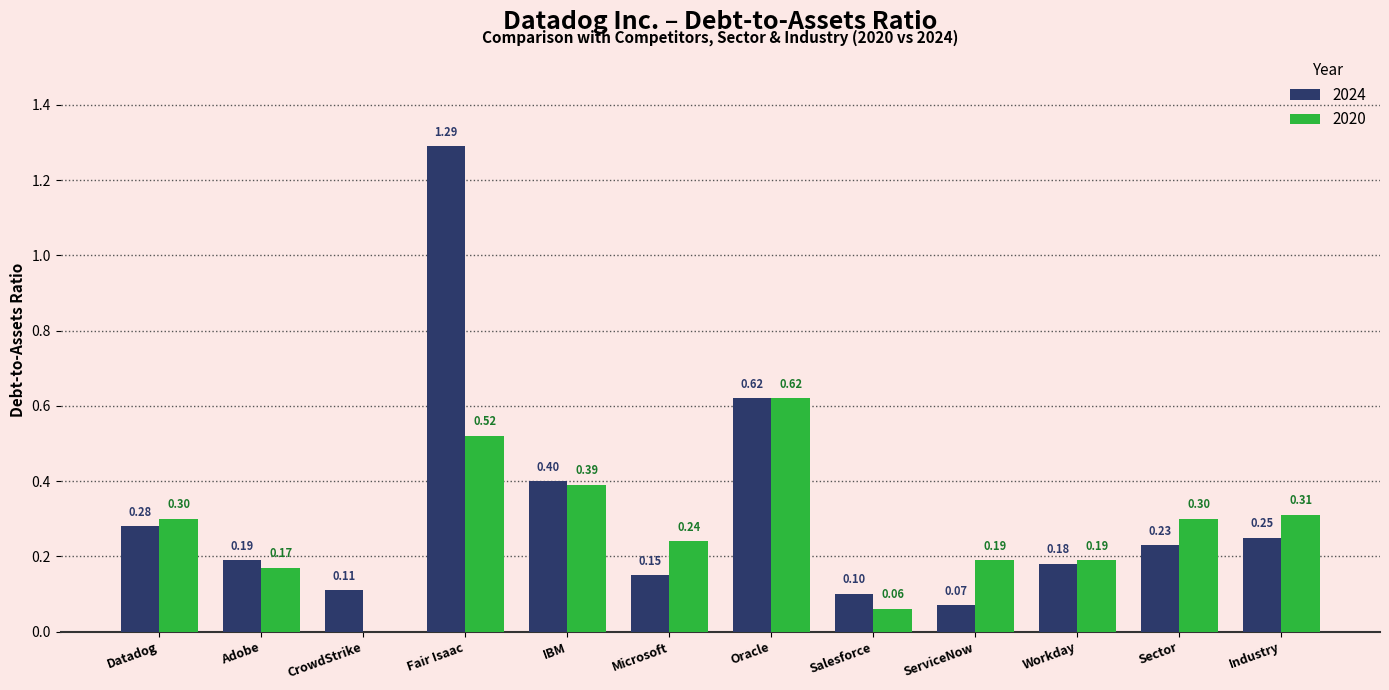

Where is 2020 nearest to the value 0?

CrowdStrike